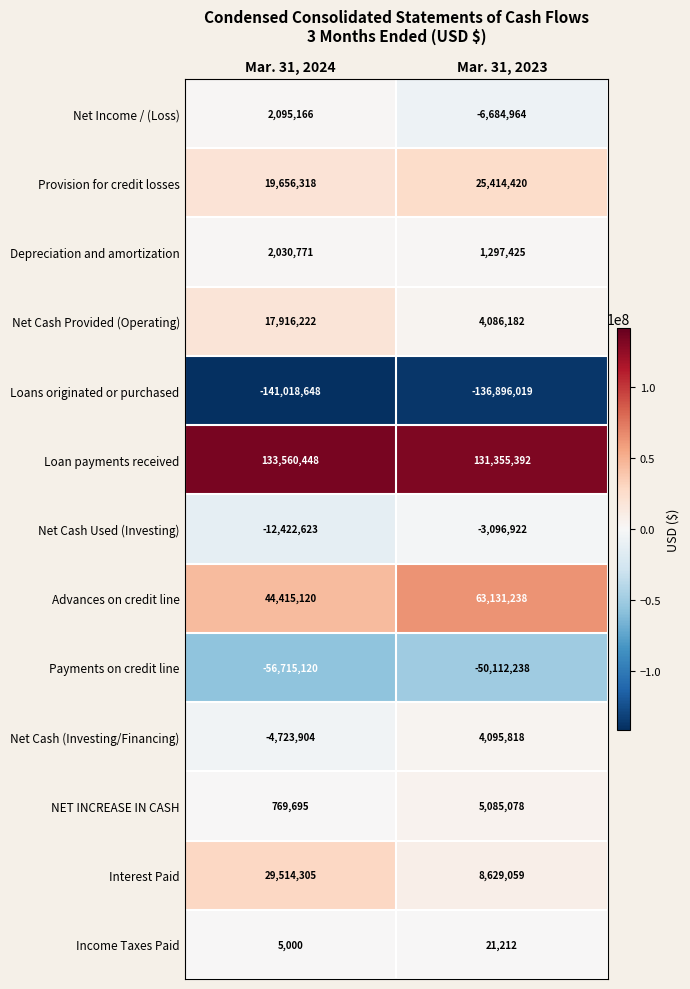

How many series are shown in this chart?

13